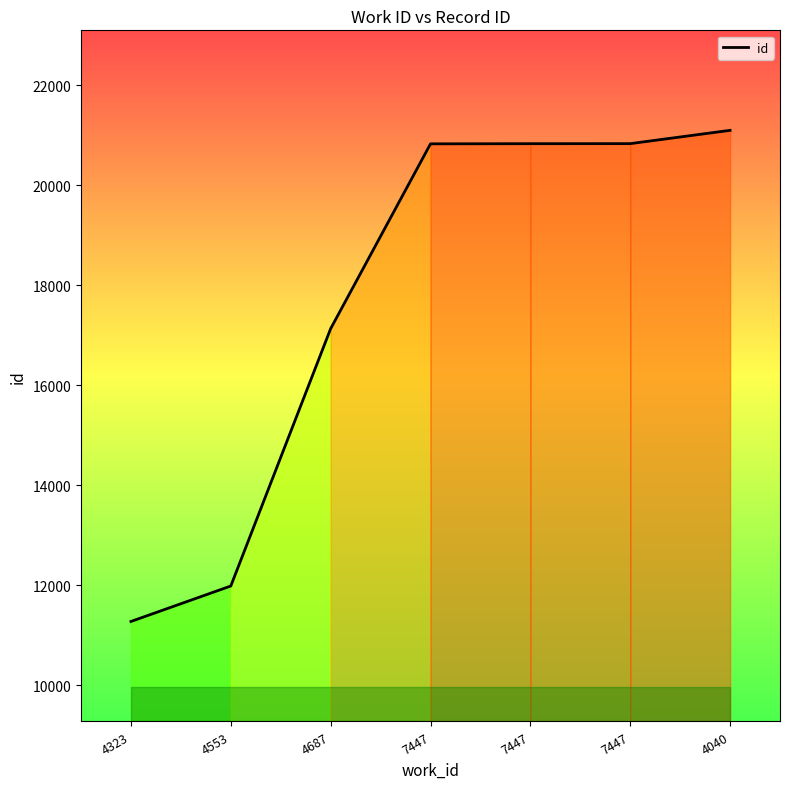

How many values are below 20832?

3